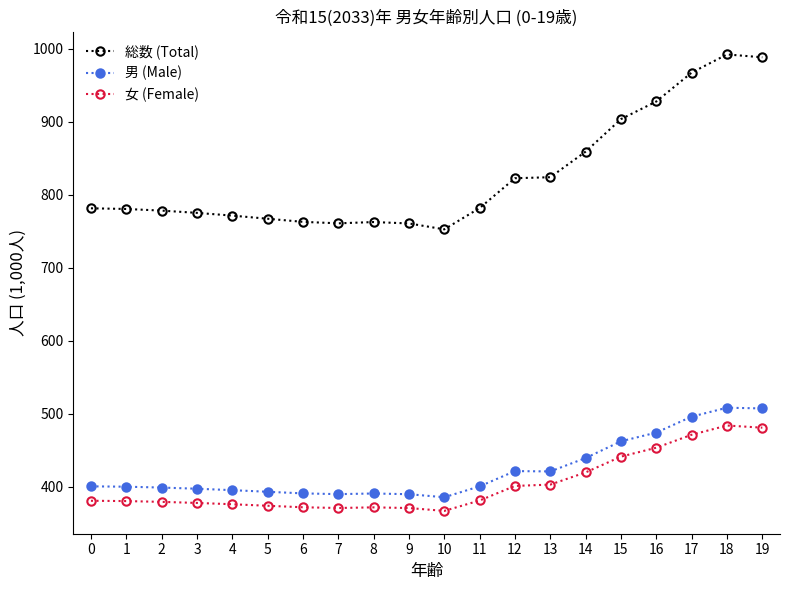

How many lines are shown in the chart?

3